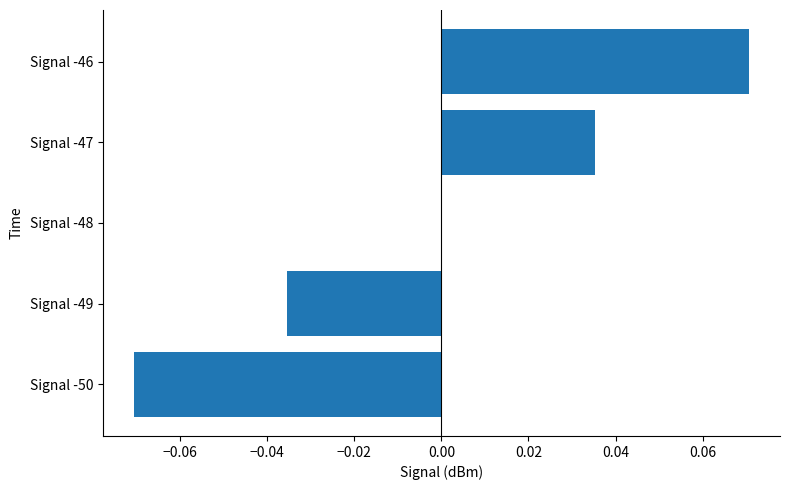

Does the chart contain stacked bars?

No